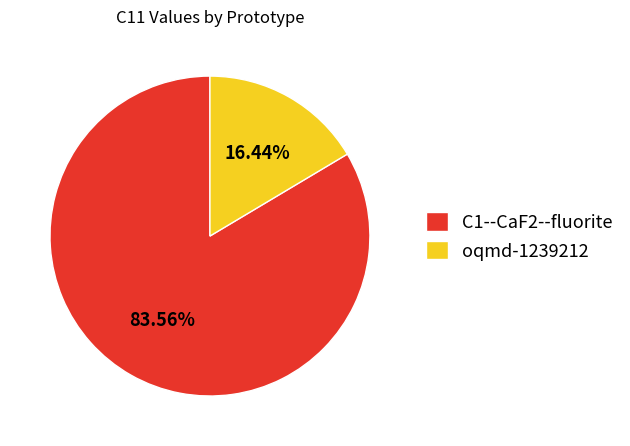

What percentage is the oqmd-1239212 slice, to the nearest percent?

16%